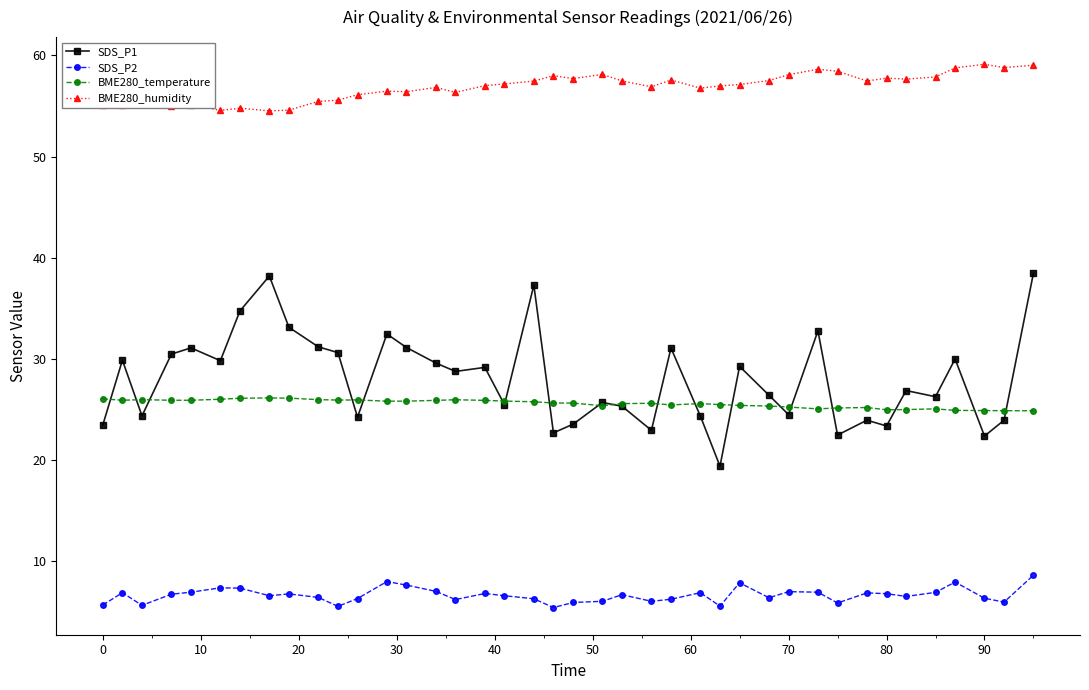

True or false: BME280_humidity has more than 2 interior local peaks.

True